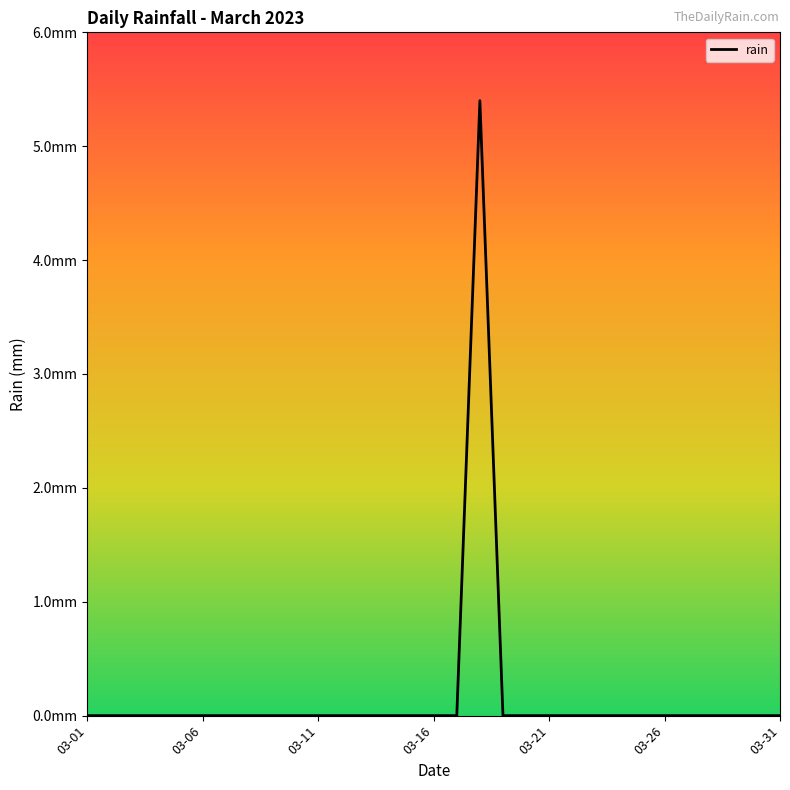

Where is the data nearest to the value 2?

03-01